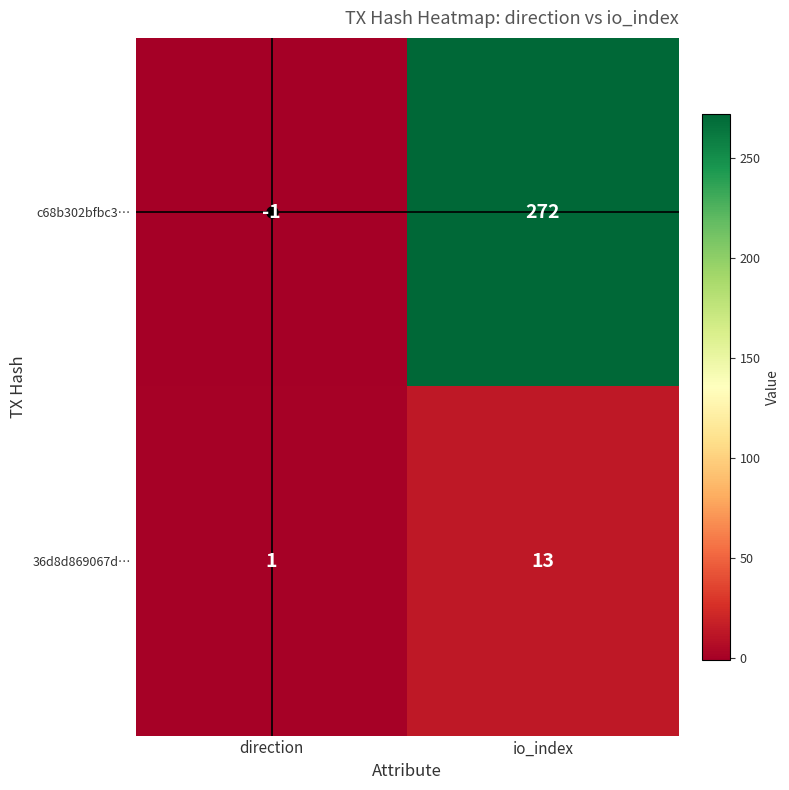

List the series in order of their overall mean, lowest first.

36d8d869067d…, c68b302bfbc3…